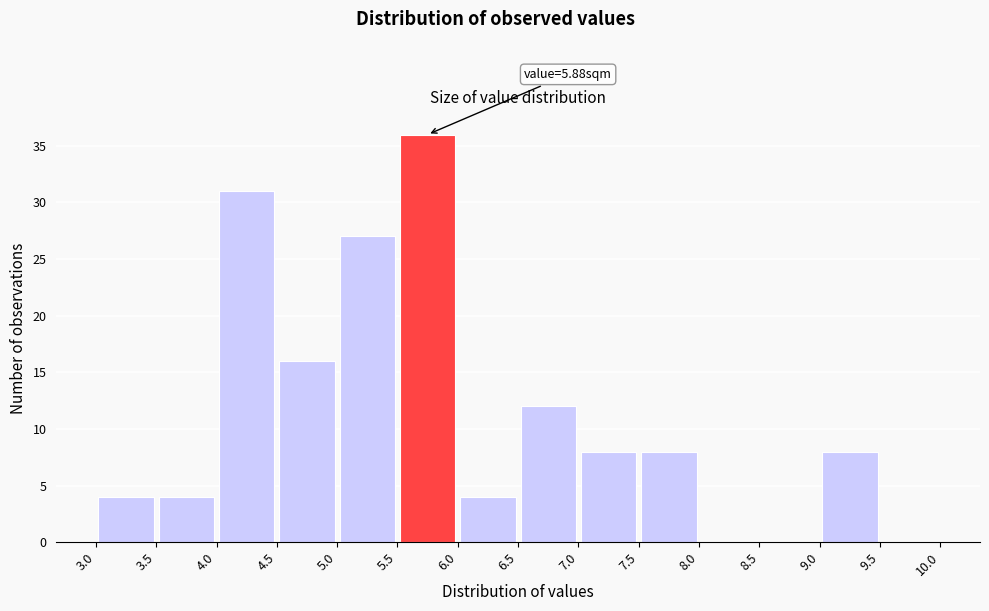

Which range on the x-axis has the tallest bar?

5.5 to 6.0